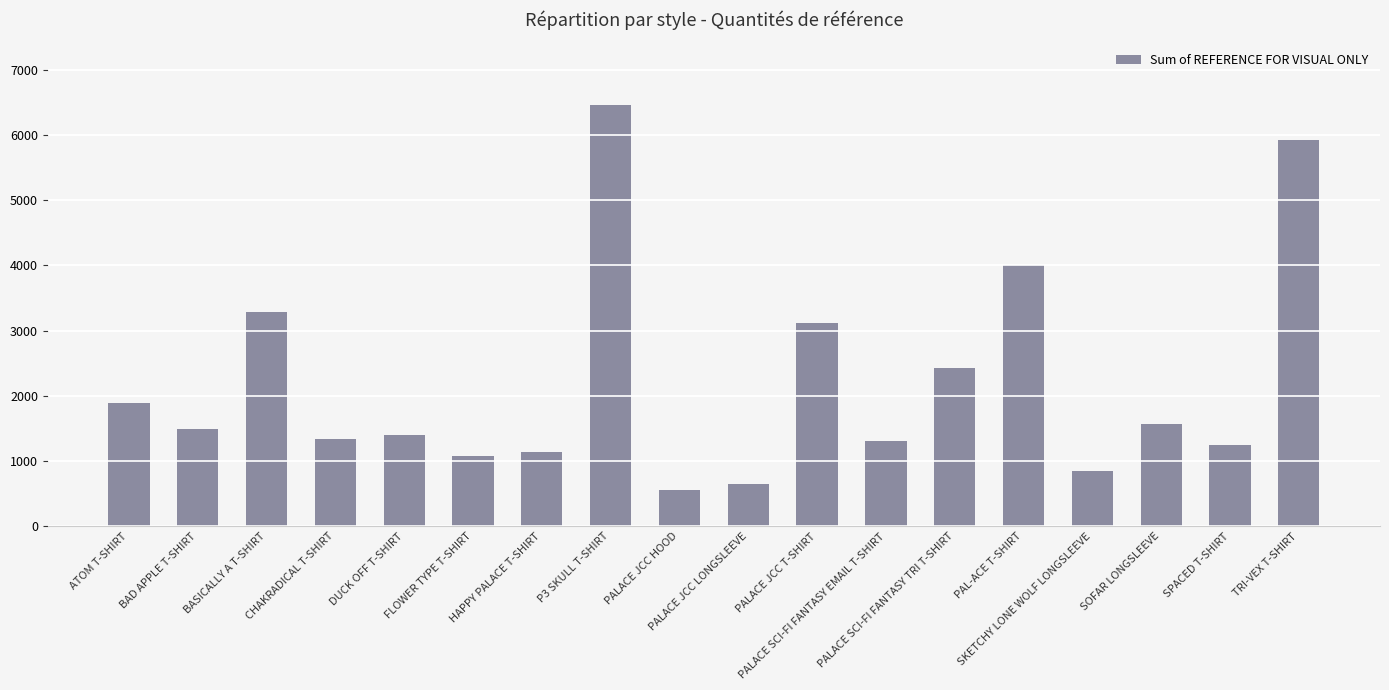

What is the difference between the maximum and minimum values?

5898